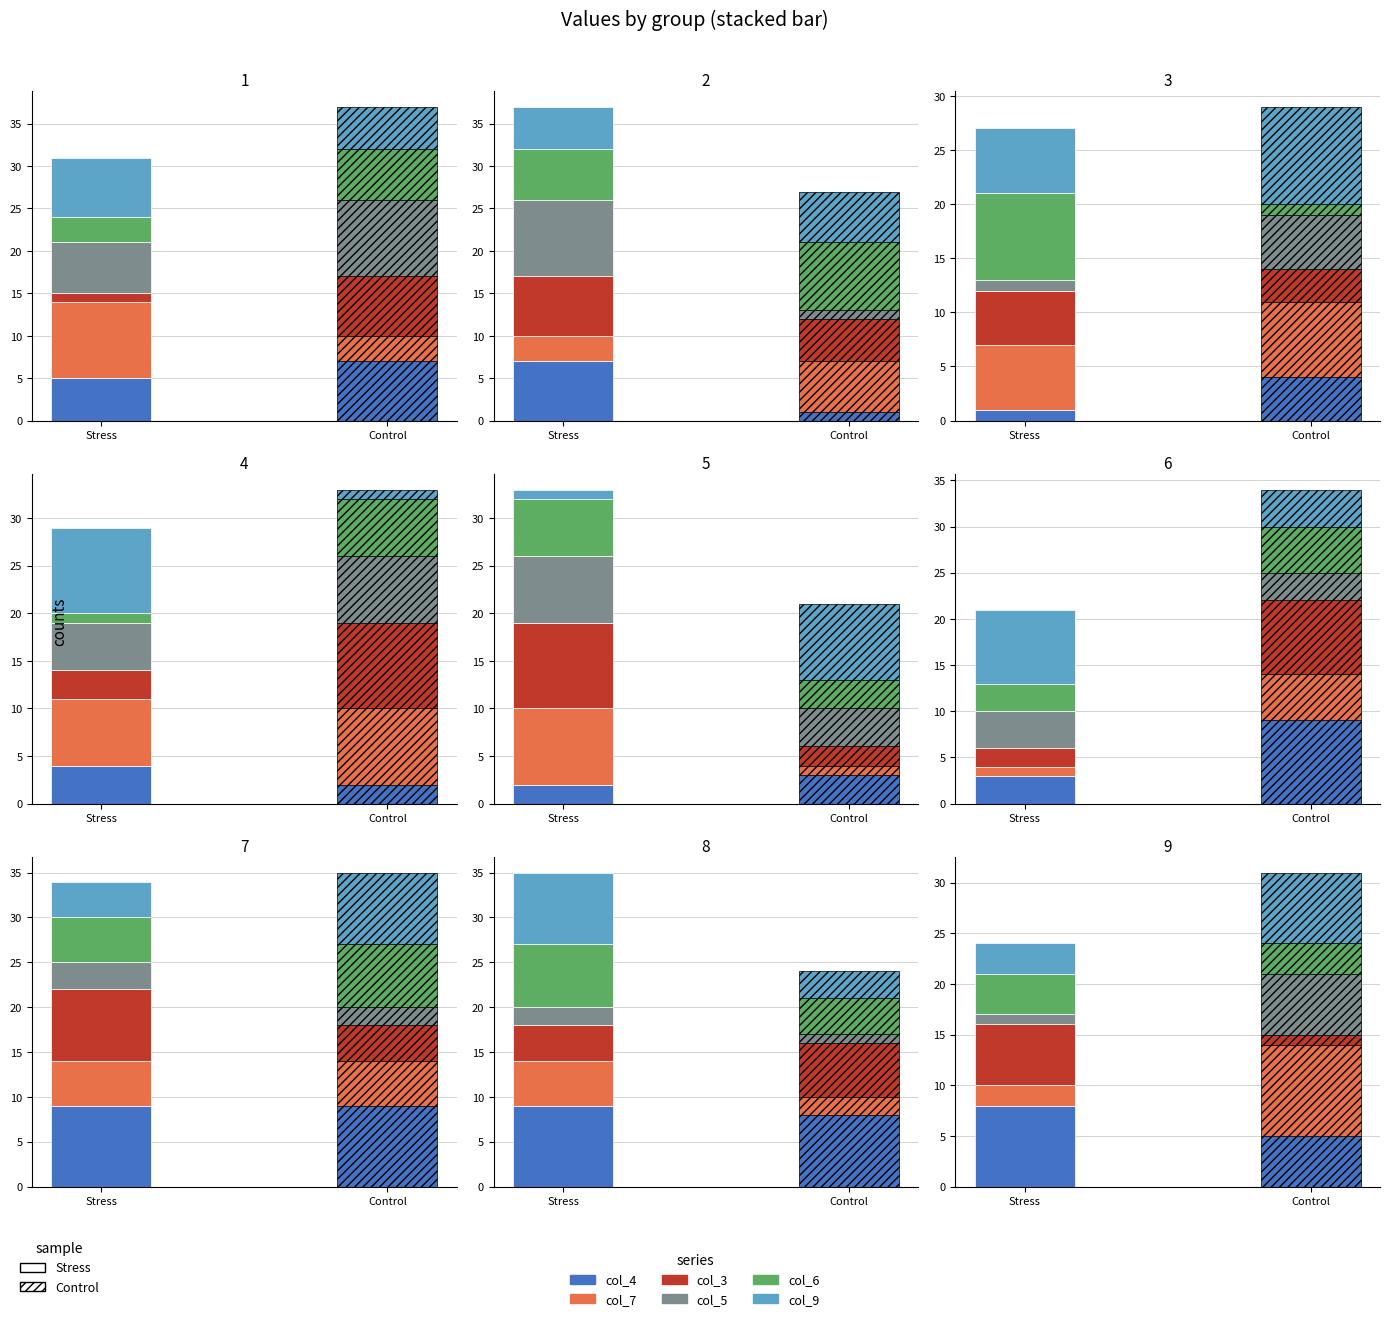

True or false: col_9 has a value of 8 at 8.

True